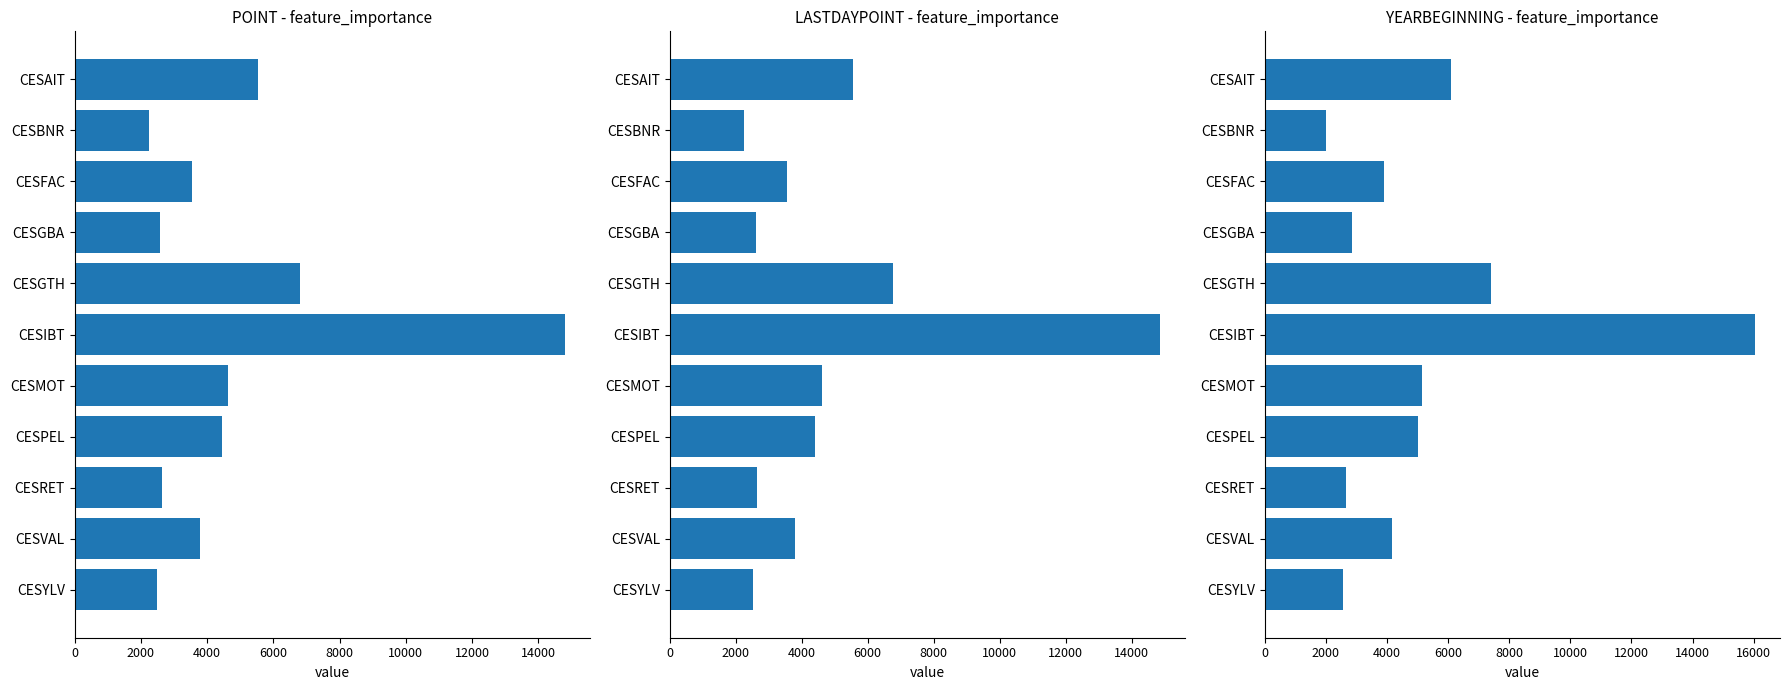

What is the average value of the YEARBEGINNING series?

5263.1